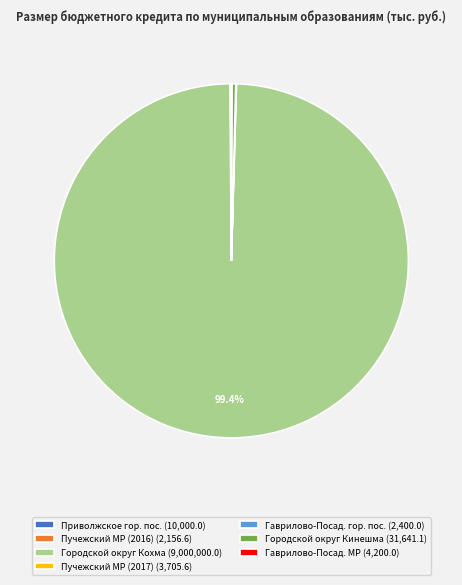

Is there a majority slice in this chart?

Yes